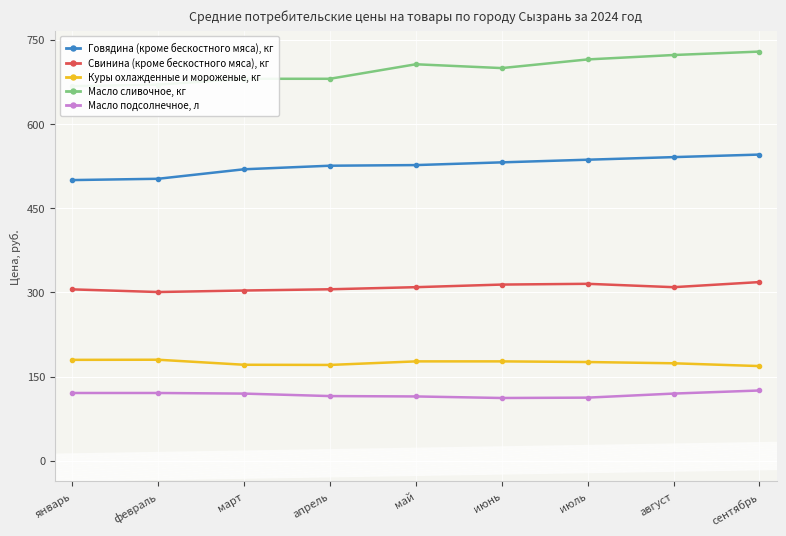

What is the approximate value of Масло сливочное, кг at март?

680.2